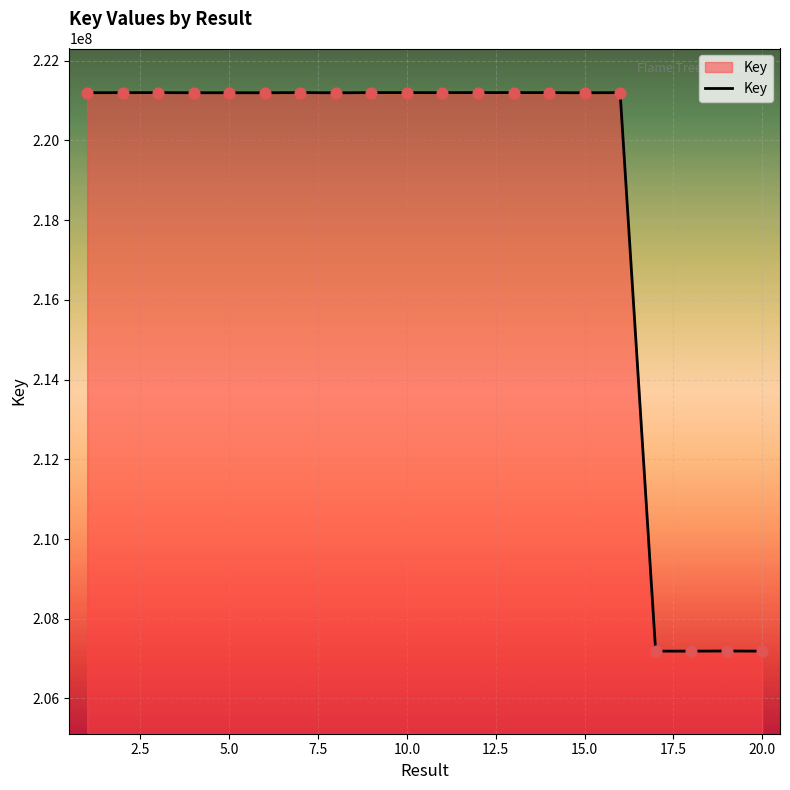

What is the minimum value shown in the chart?

207186547